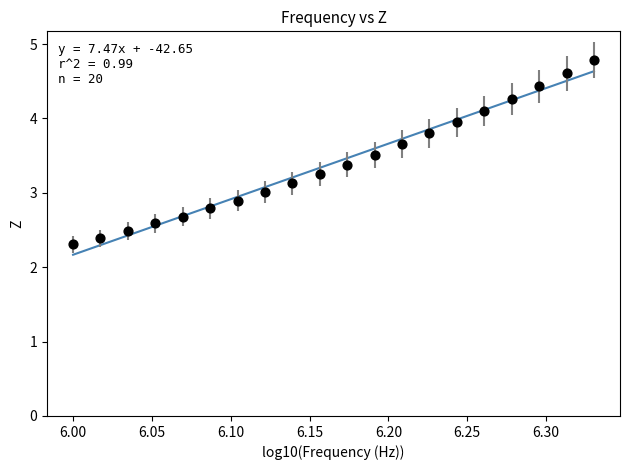

What is the range of X values (max minus min)?

0.3